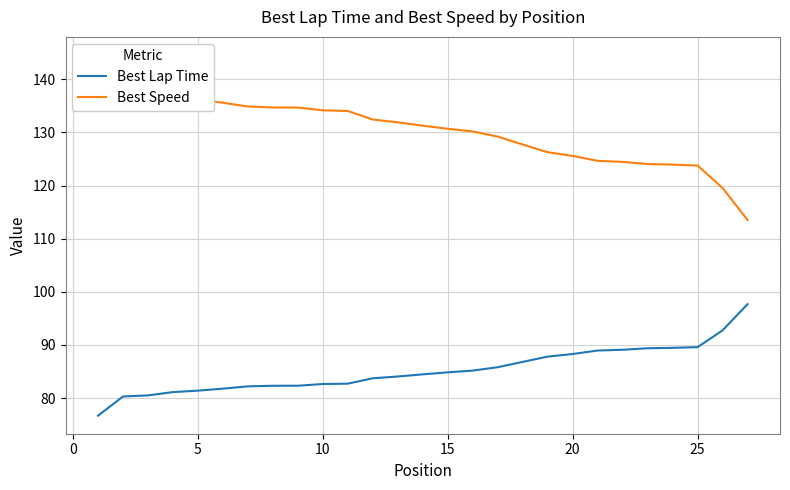

The value of Best Lap Time at 10 is 82.6. True or false?

True